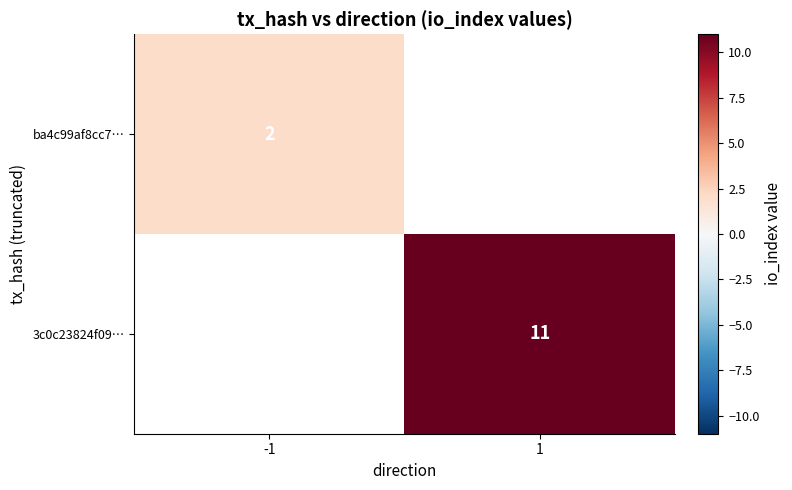

How many data points does each series have?

2